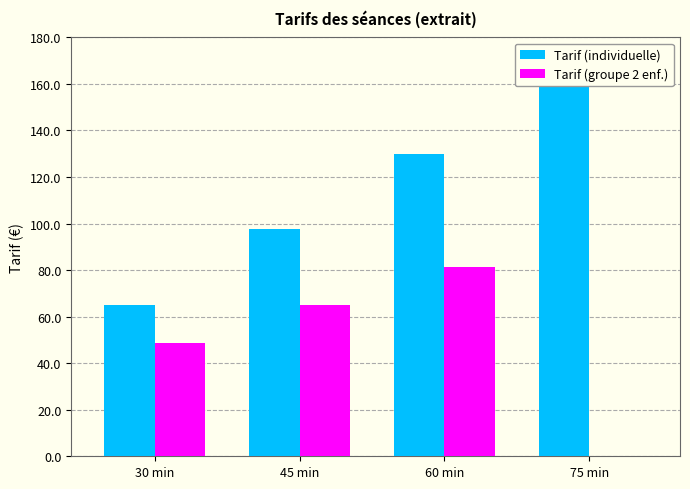

At how many categories does at least one series exceed 134?

1